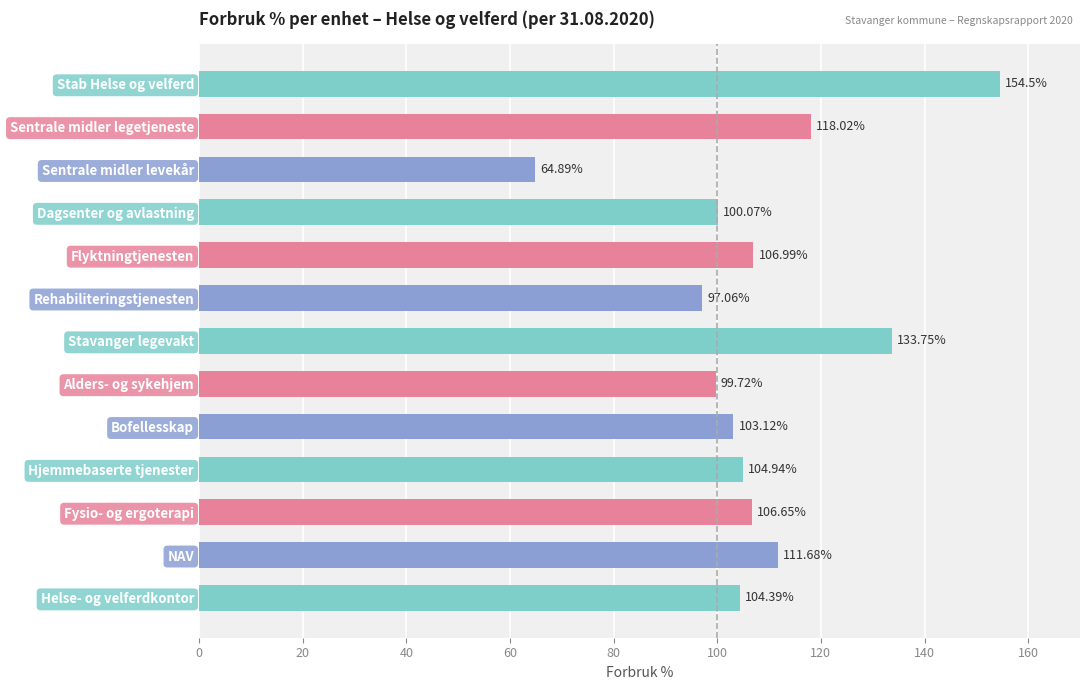

Approximately how many times larger is the value at Hjemmebaserte tjenester compared to Flyktningtjenesten?

1.0